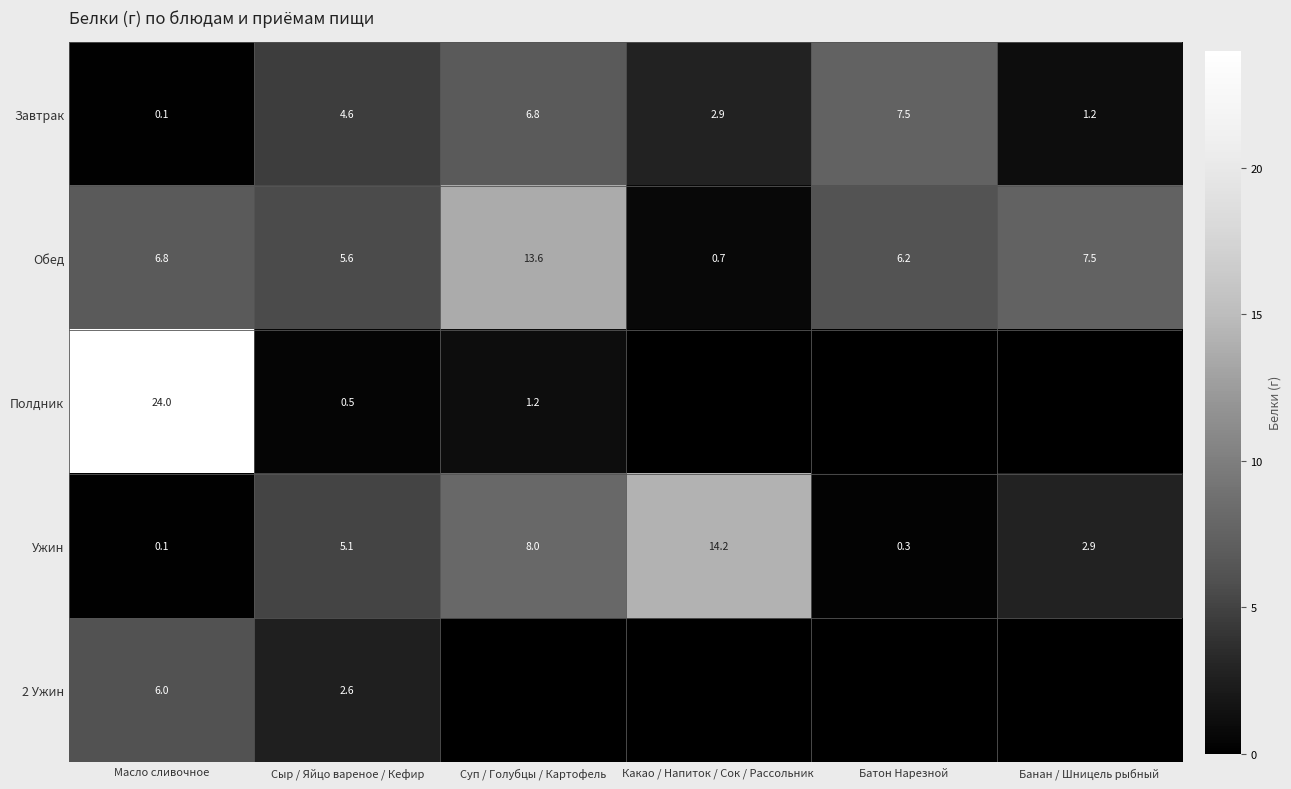

What is the sum of the Завтрак values at Масло сливочное and Батон Нарезной?

7.6